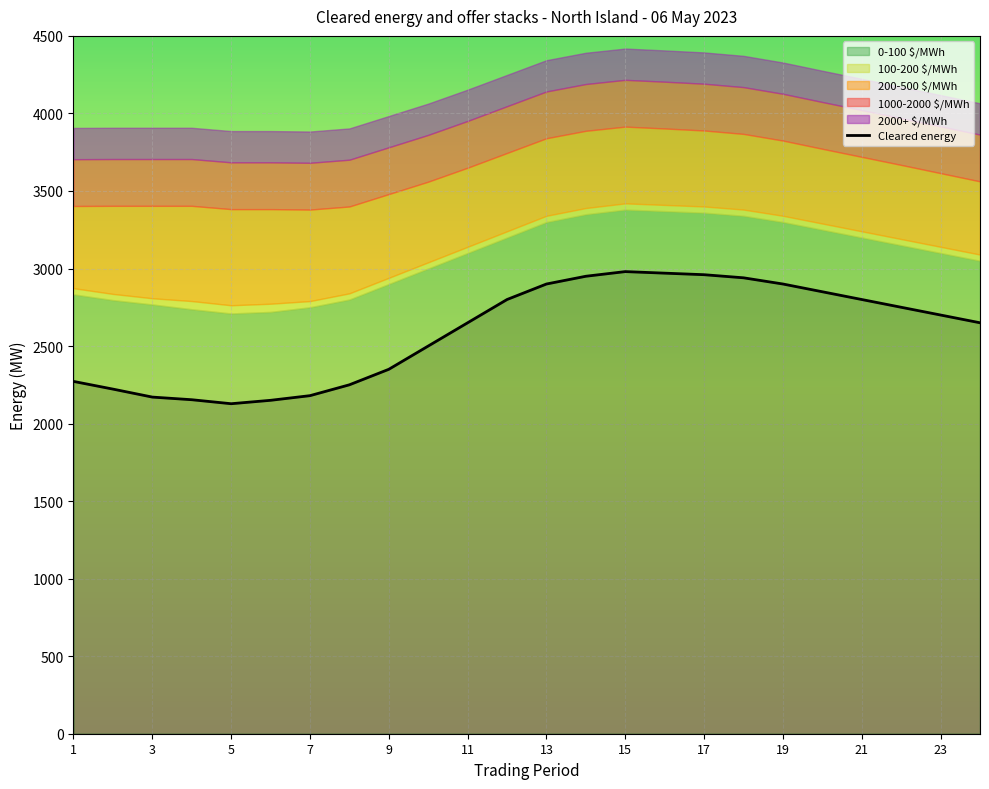

Which category has the highest value across all series?

15